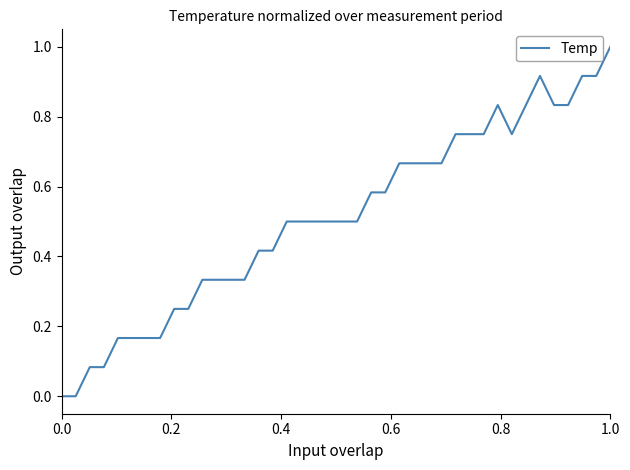

What is the difference between the maximum and minimum values?

1.0